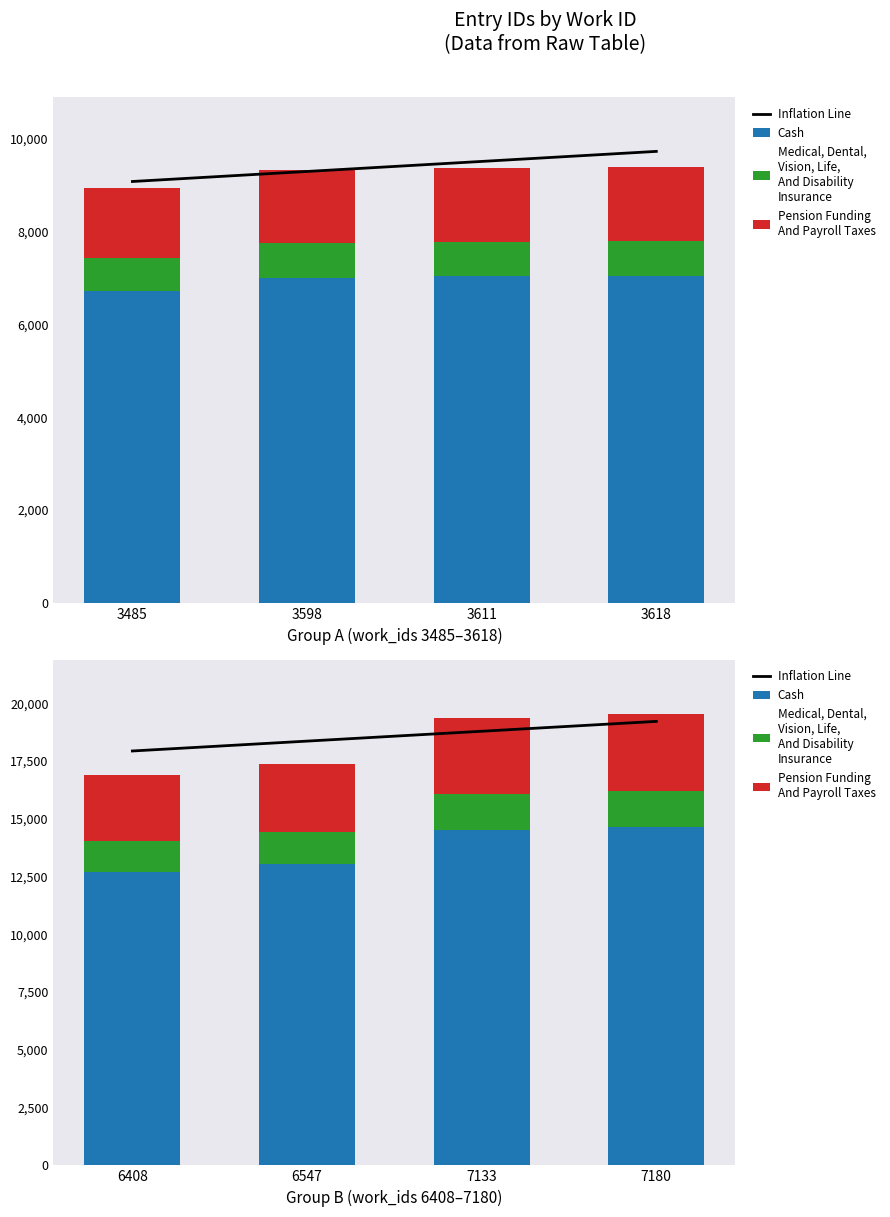

At how many categories does at least one series exceed 11527?

4